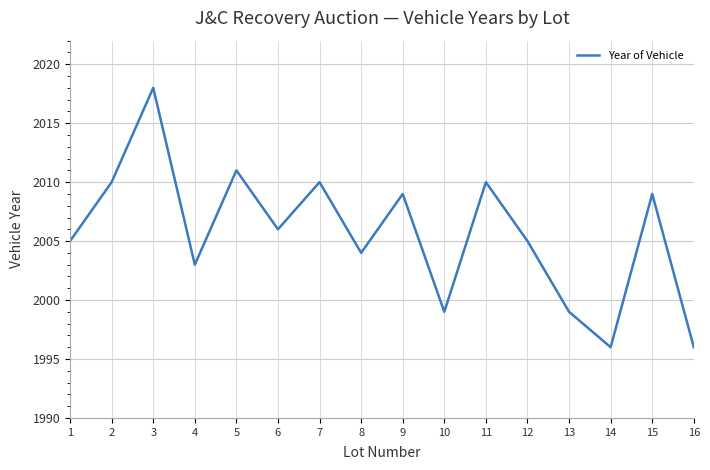

How many distinct data groups are displayed?

1